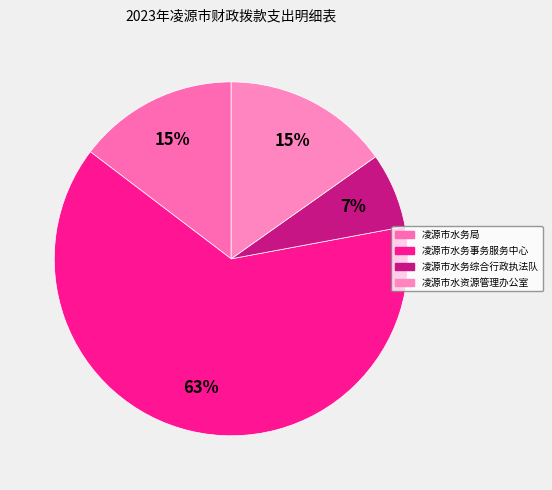

Which category has the smallest portion of the pie?

凌源市水务综合行政执法队